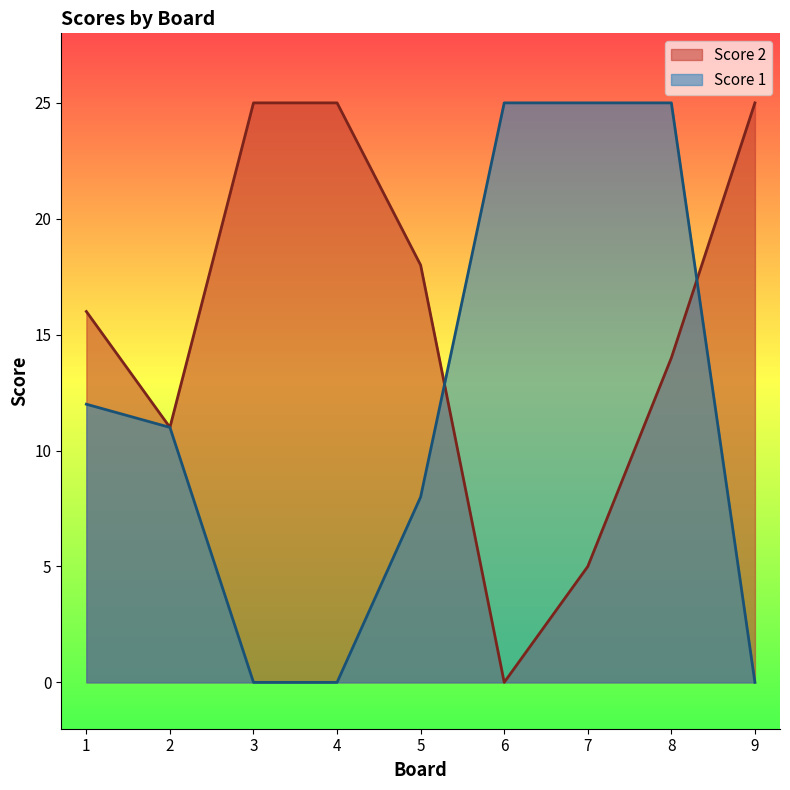

What is the total value across all series at 1?

28